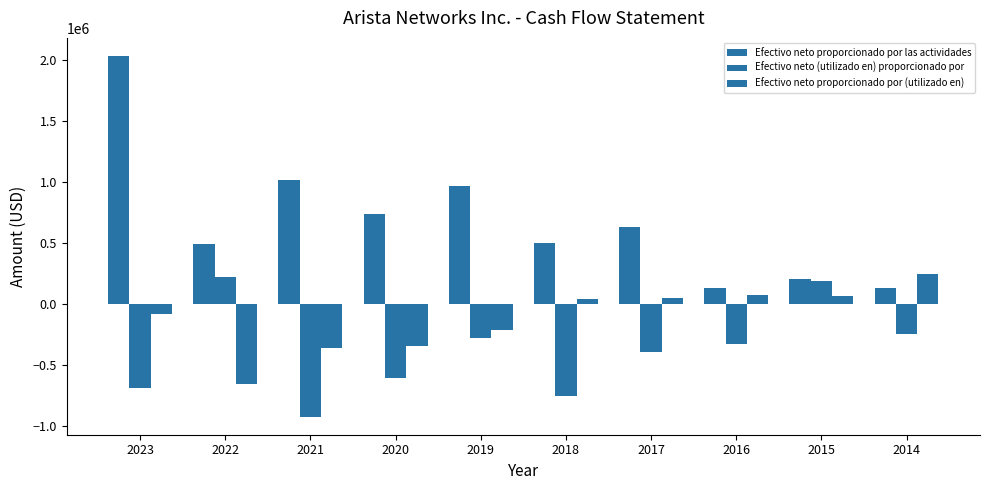

How many bars are there in each group?

3